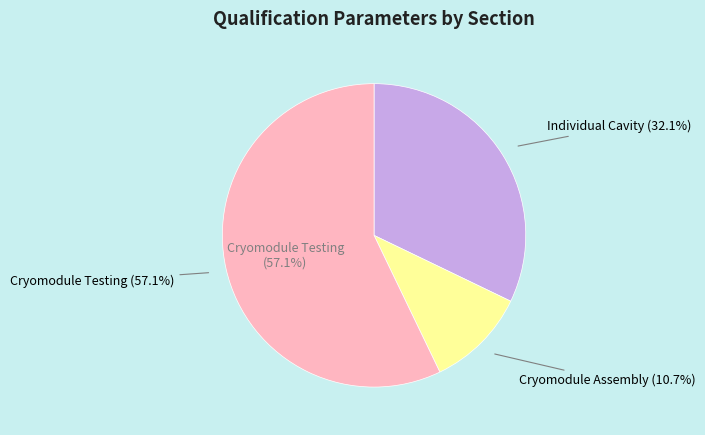

What is the largest slice in the pie chart?

Cryomodule Testing